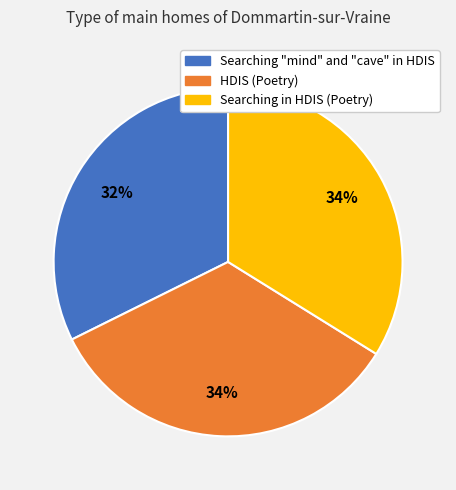

To the nearest percent, what is the difference between the Searching "mind" and "cave" in HDIS and Searching in HDIS (Poetry) slice percentages?

2%